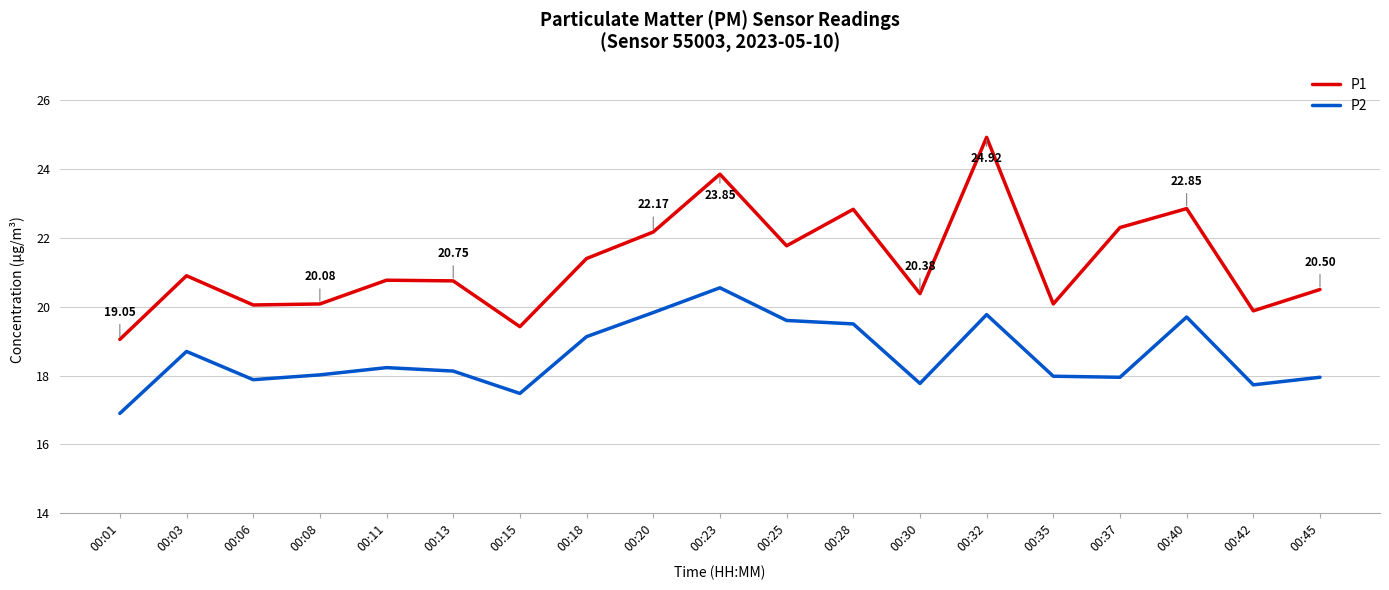

Is the value of P2 at 00:37 greater than the value of P1 at 00:35?

No